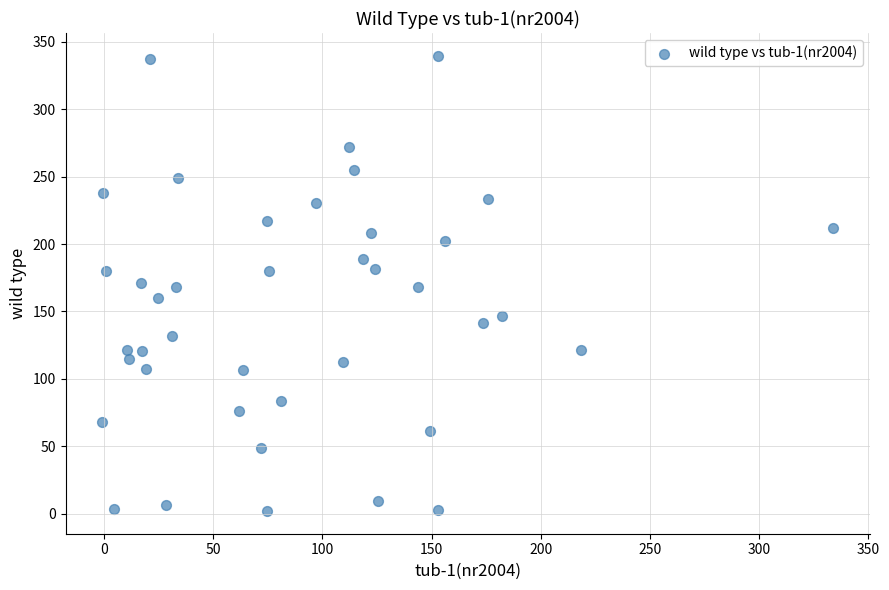

What is the range of Y values (max minus min)?

337.5